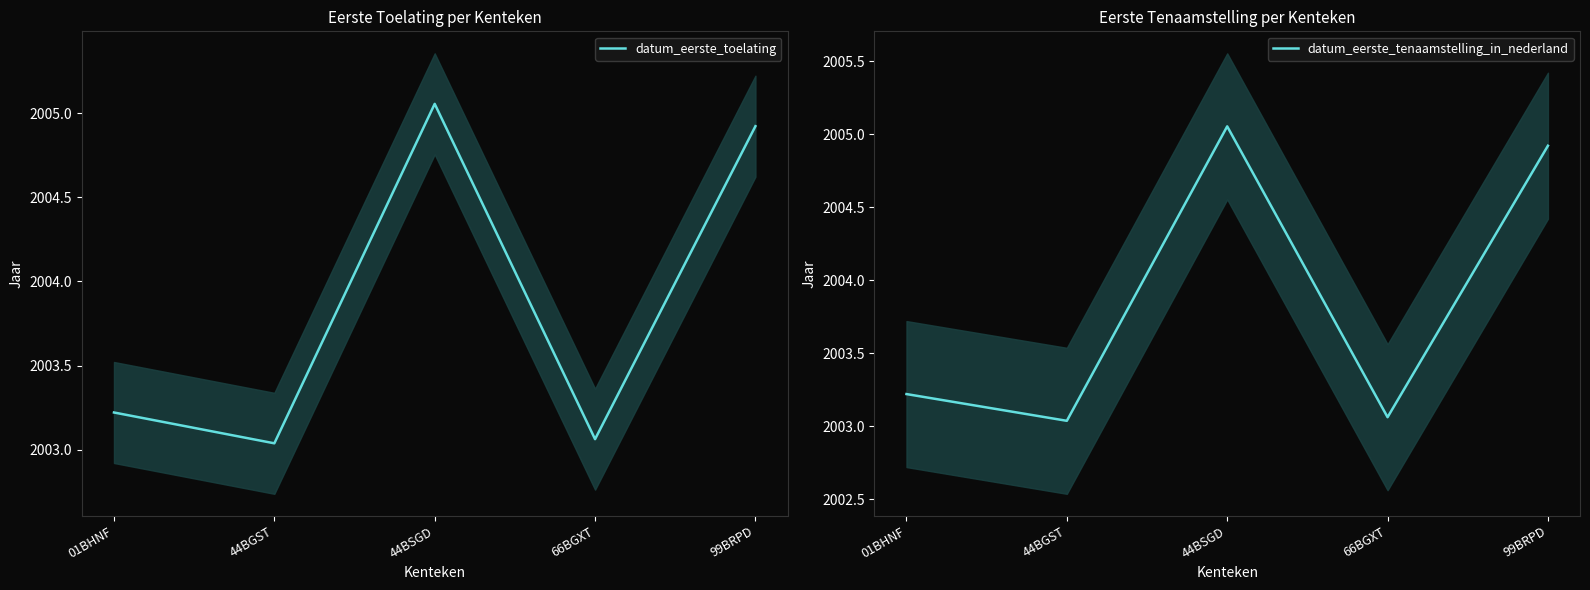

The datum_eerste_toelating series shows 3435.3 at 99BRPD. True or false?

False